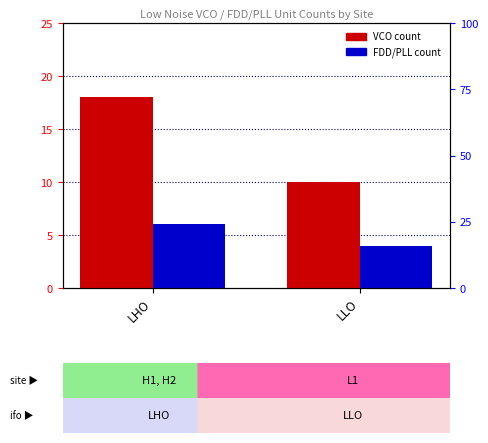

Between LLO and LHO, which is larger?

LHO